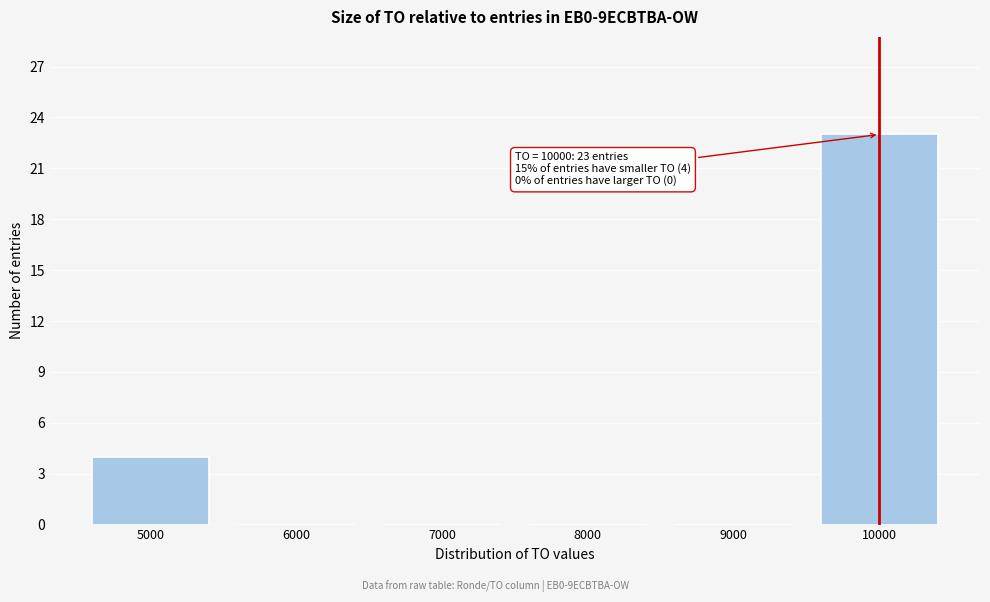

Reading left to right, what are all the values shown in this chart?

5000=4	6000=0	7000=0	8000=0	9000=0	10000=23